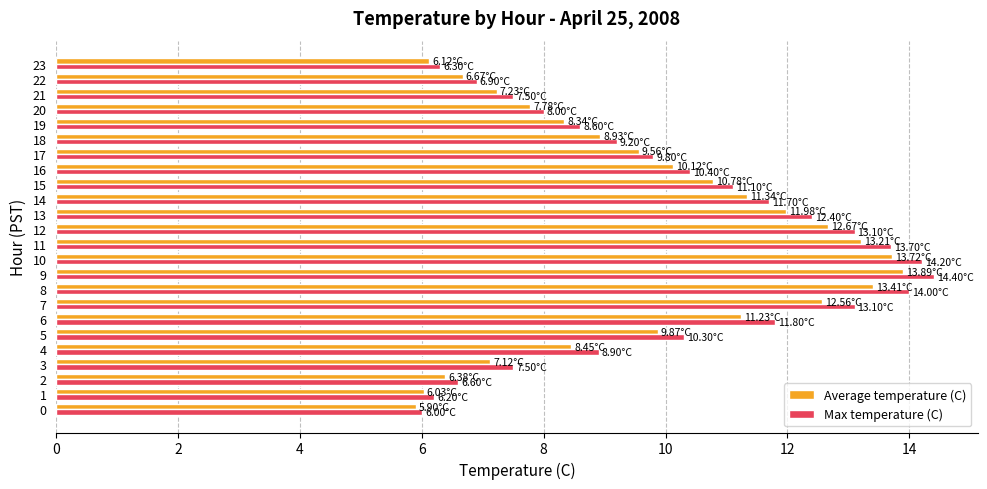

What is the maximum value for Average temperature (C)?

13.9